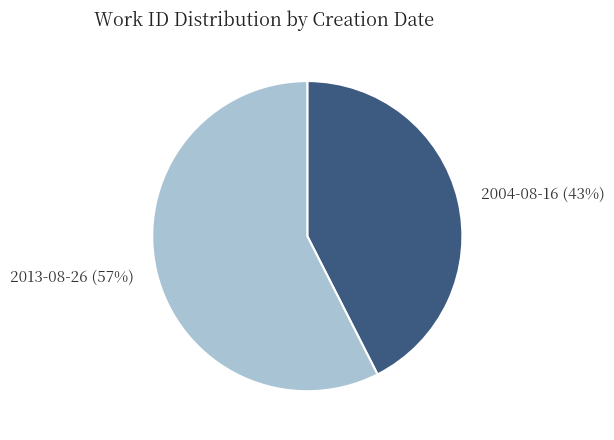

Does any single category account for the majority?

Yes